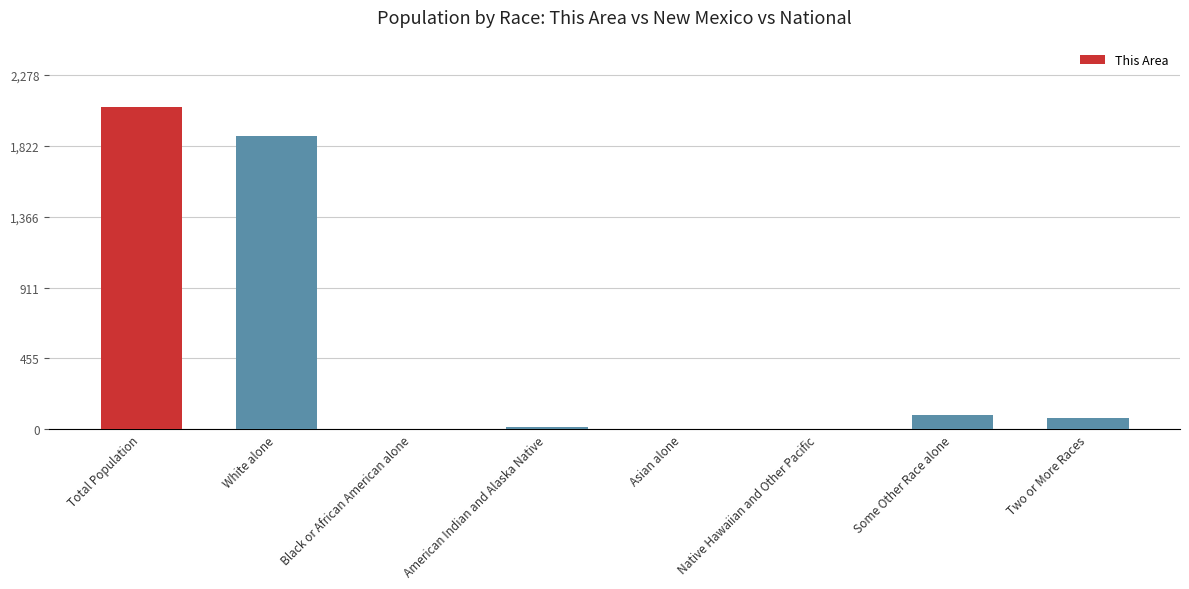

What is the sum of the values at American Indian and Alaska Native and Black or African American alone?

17